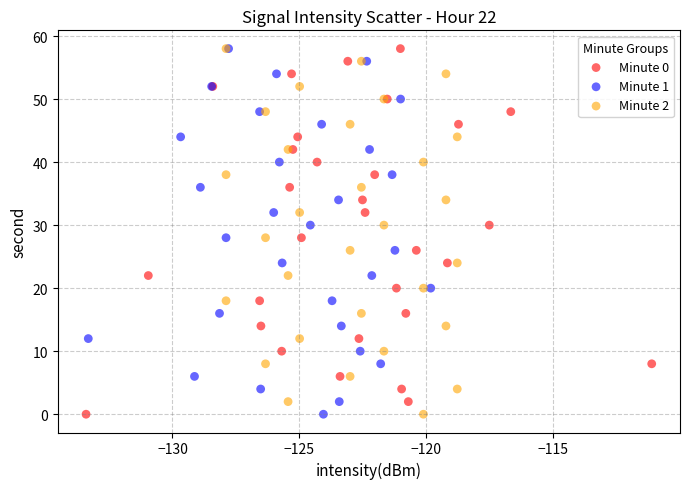

What are all the series names shown in the legend?

Minute 0, Minute 1, Minute 2